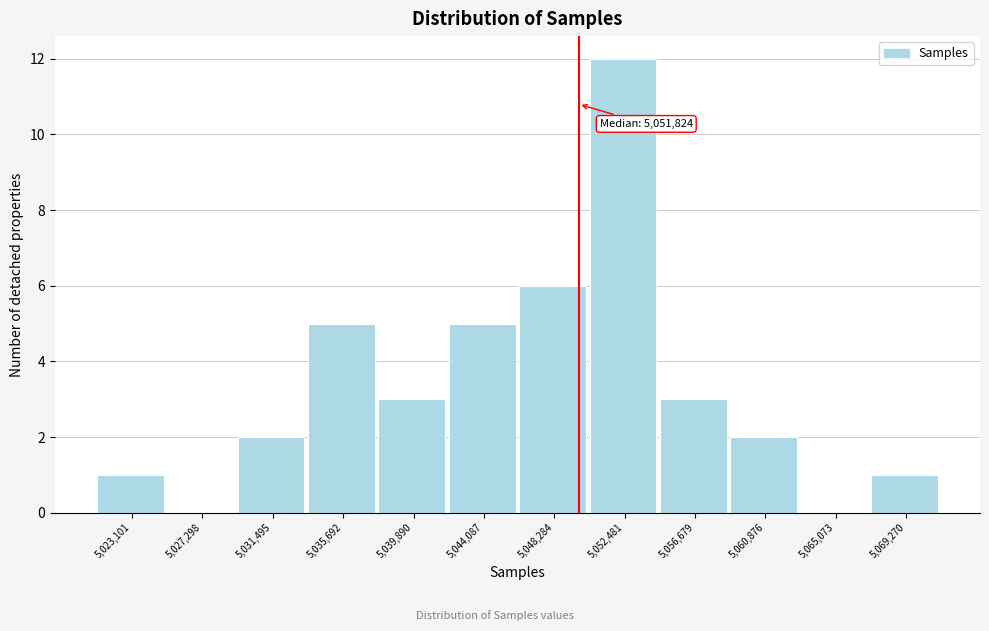

Reading left to right, extract all data points from this chart.

5,023,101=1	5,027,298=0	5,031,495=2	5,035,692=5	5,039,890=3	5,044,087=5	5,048,284=6	5,052,481=12	5,056,679=3	5,060,876=2	5,065,073=0	5,069,270=1